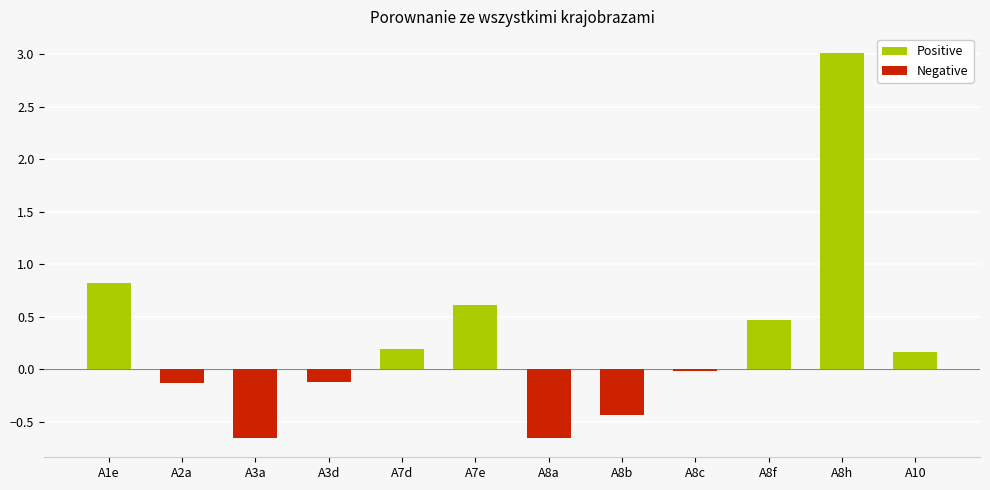

What is the label of the 9th bar from the left?

A8c